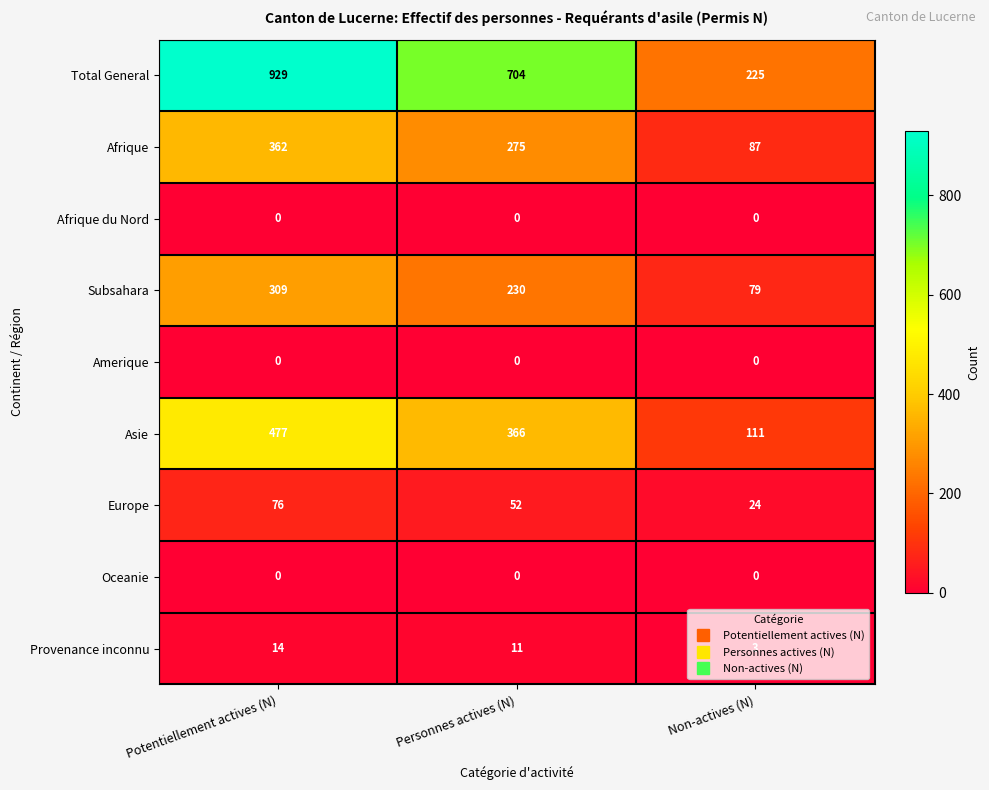

What is the difference between the maximum and second lowest values in the Afrique series?

87